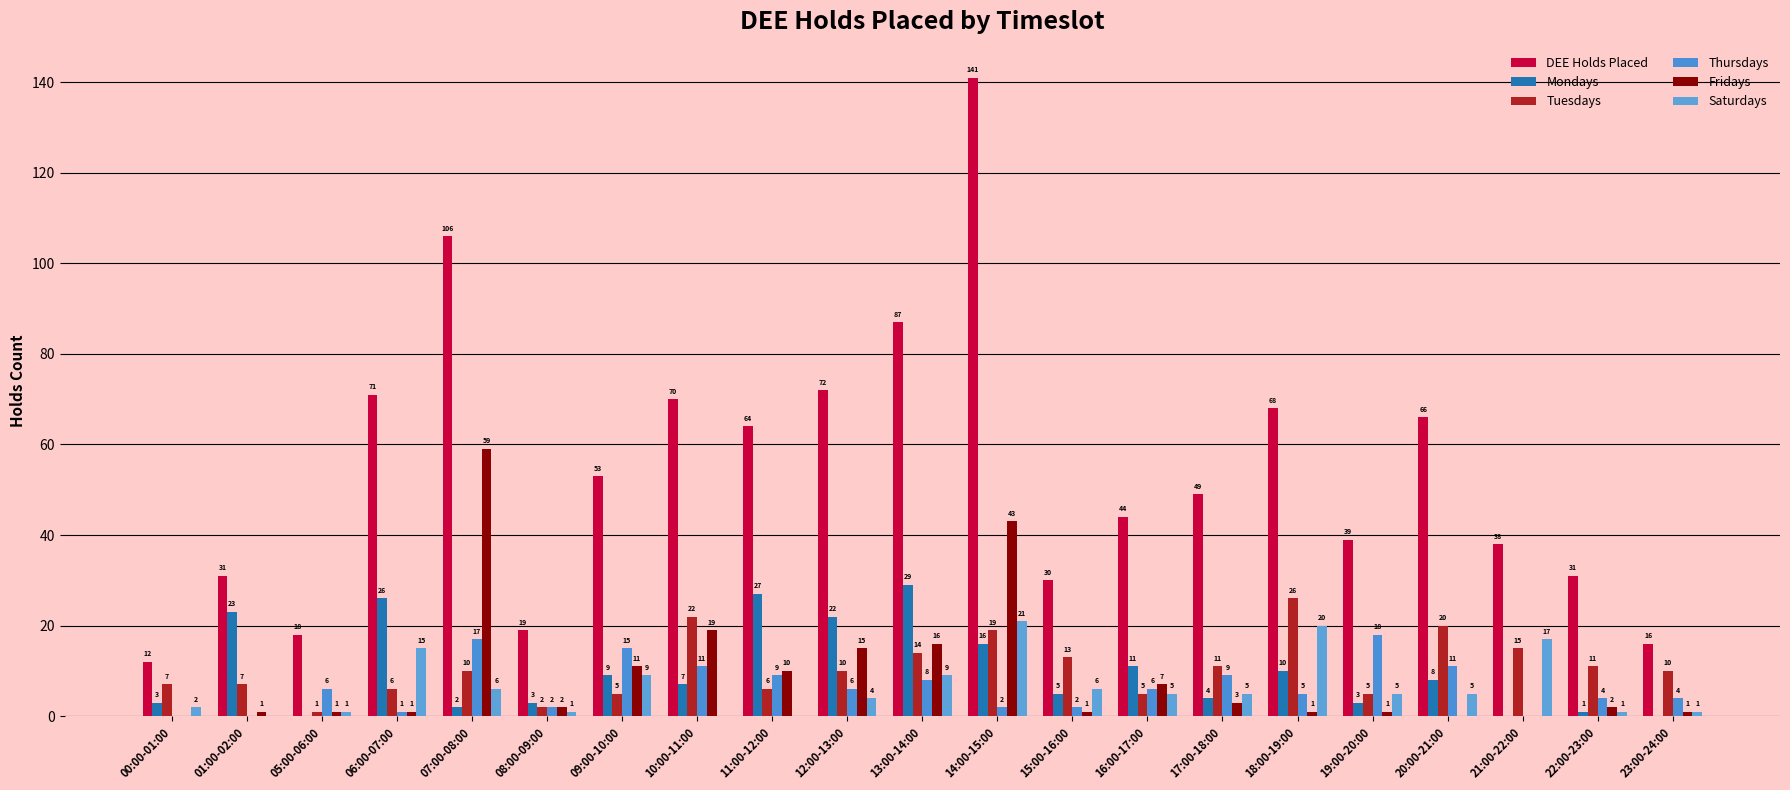

Count the number of data series in this chart.

6